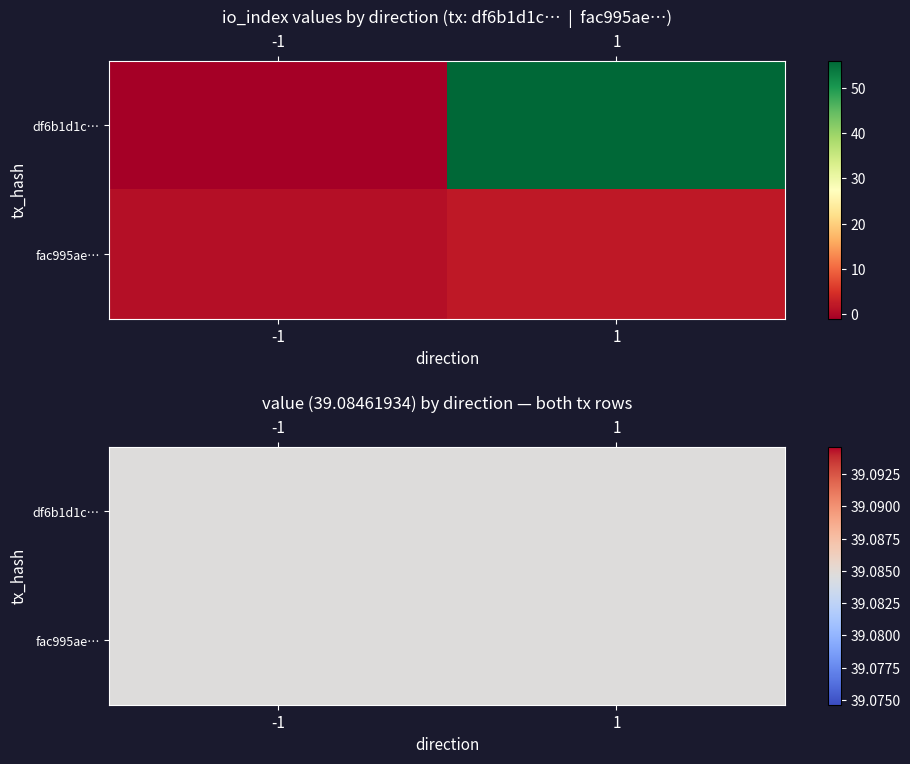

Is the value of df6b1d1c6607cc048c0282f1b932ba168eac259 at 0 greater than the value of fac995aea5e9338f237456f2126648cc72fabd0 at 1?

No